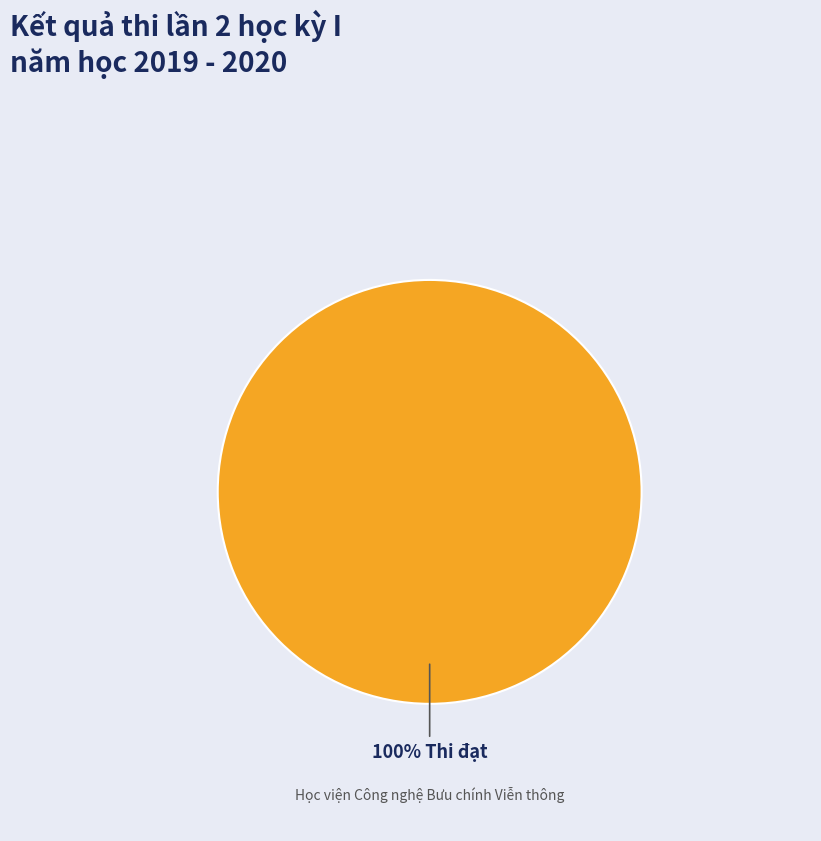

Is there any slice that represents more than half of the pie?

Yes